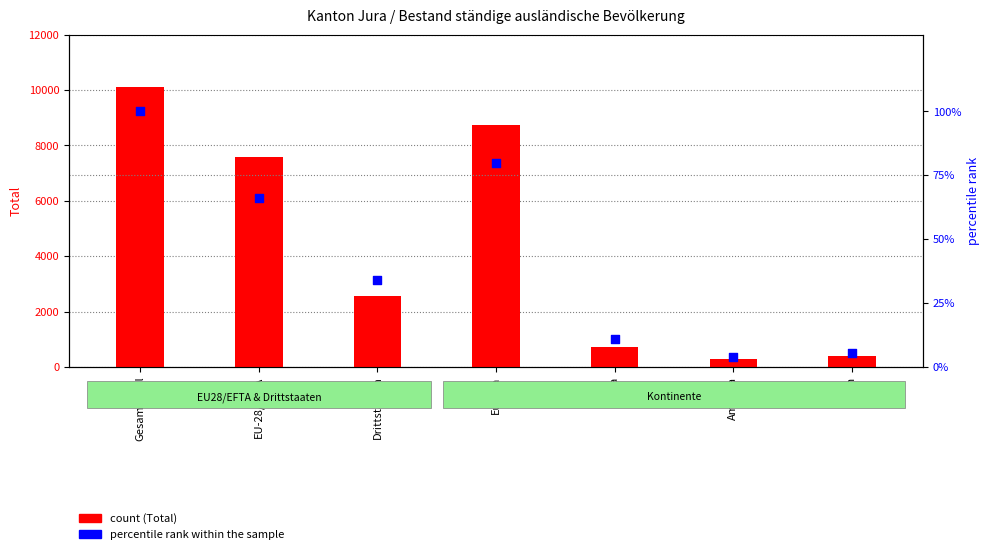

What is the total value across all series at Drittstaaten?

2580.0